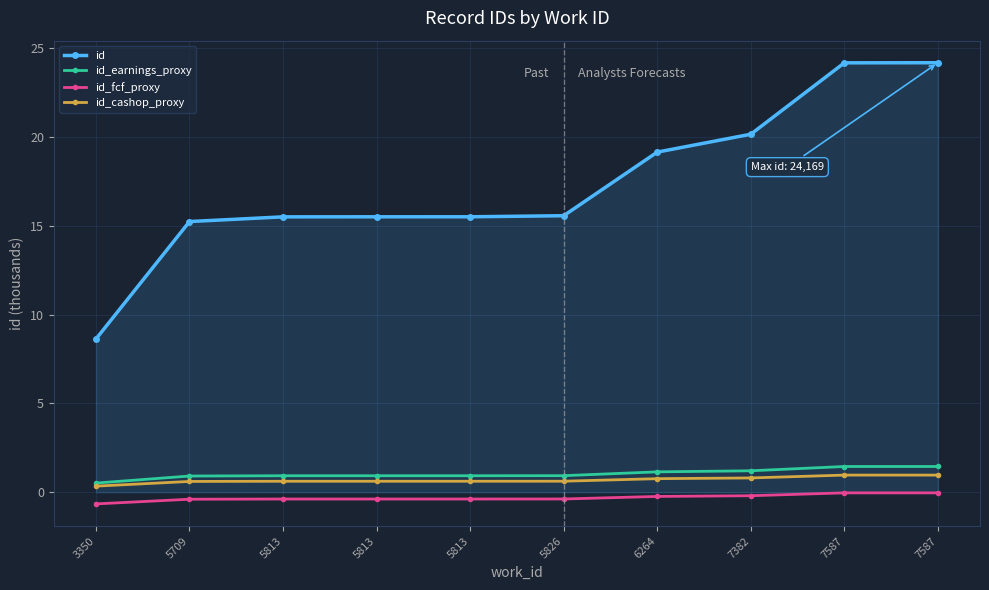

Read the id_earnings_proxy value at 5813.

0.9